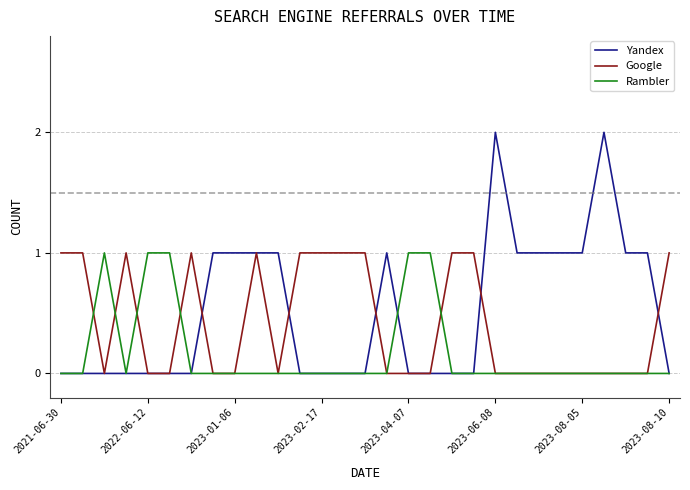

Which series has the largest range (max minus min)?

Yandex